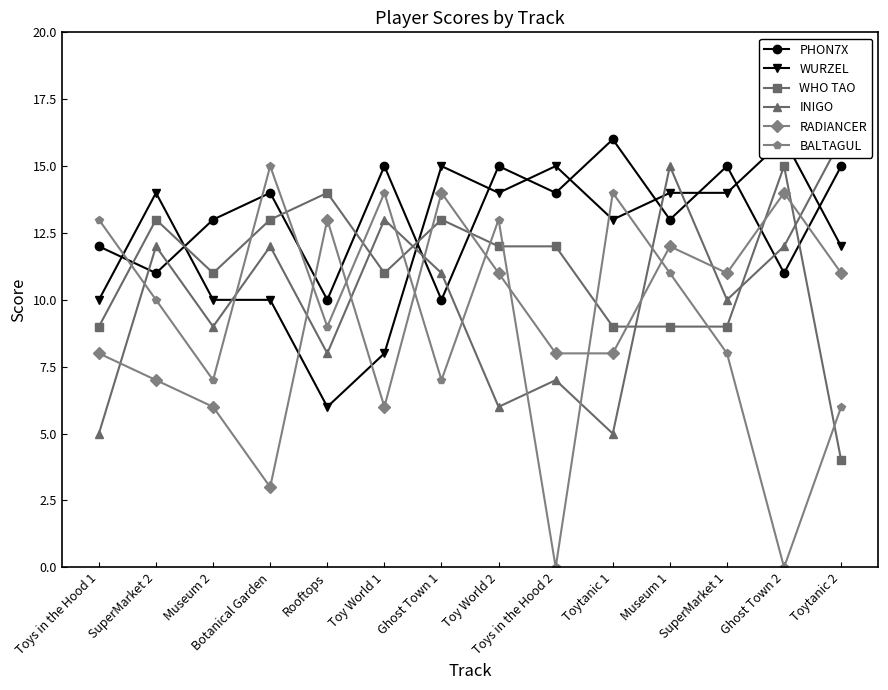

What is the total value across all series at Ghost Town 1?

70